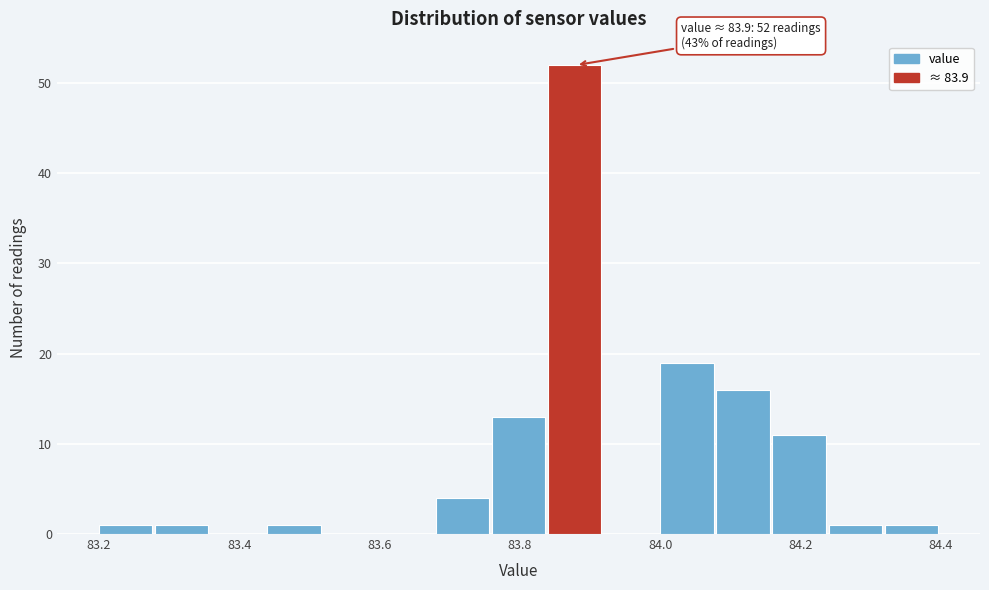

Over which range of the x-axis is the bar tallest?

83.84 to 83.92